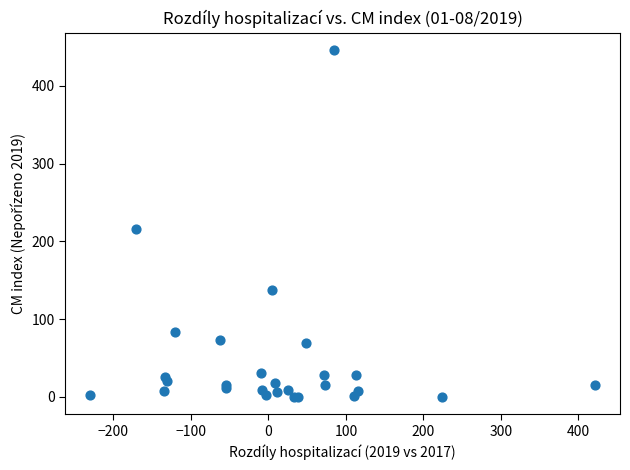

What Y value in the scatter plot is closest to 223?

216.5